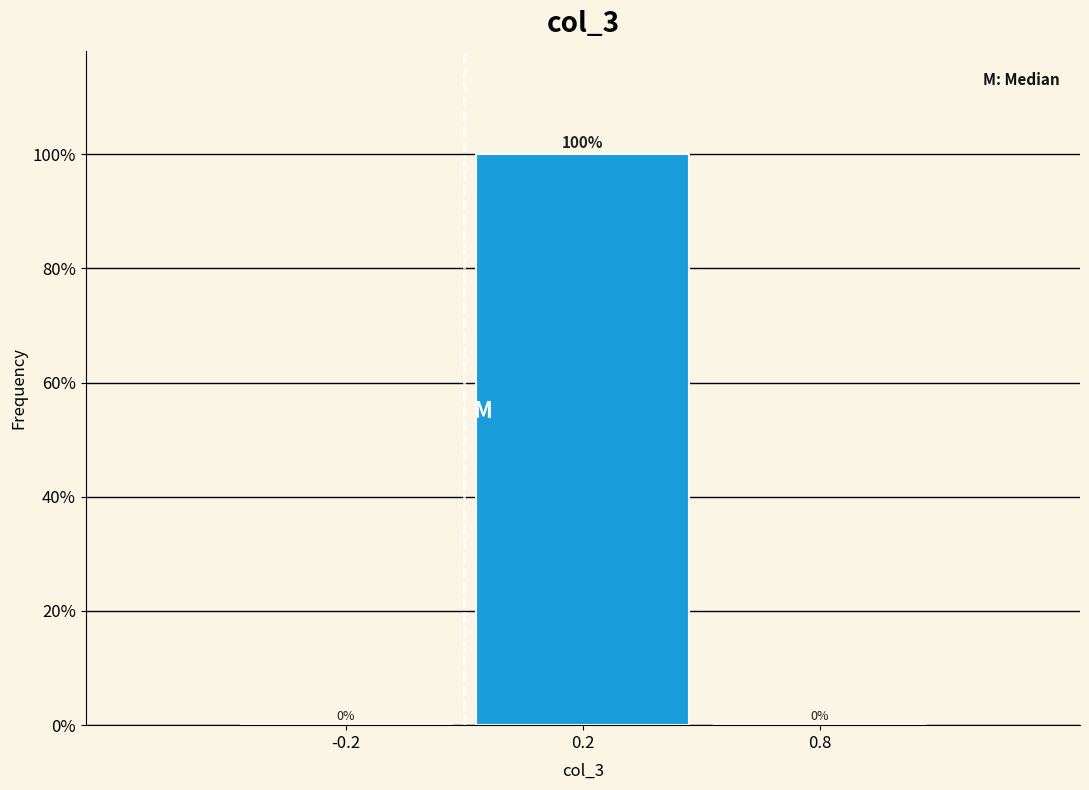

Reading left to right, extract all data points from this chart.

-0.2=0	0.2=100	0.8=0